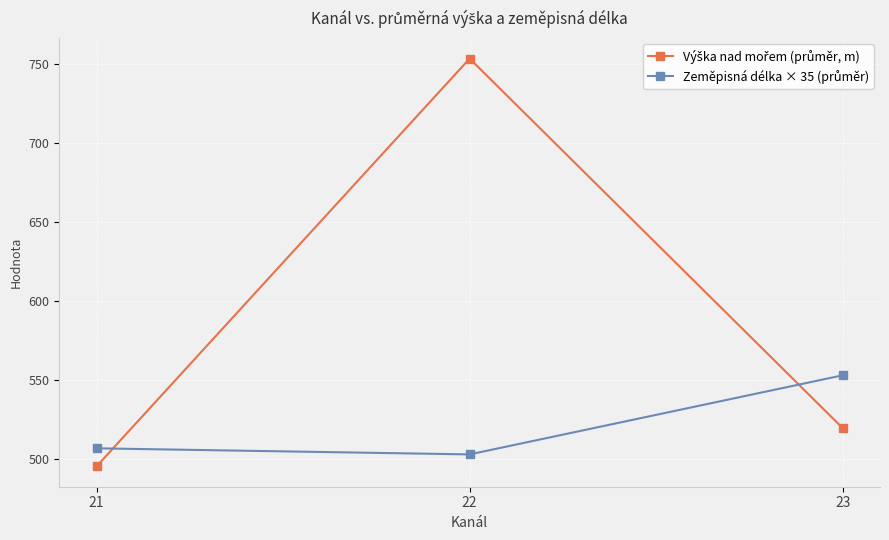

What is the spread (max minus min) of values at 23?

33.4